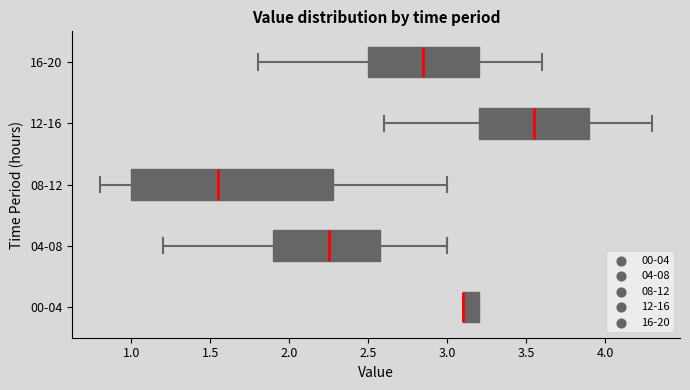

Comparing the boxes themselves (not the whiskers), which one is the widest?

08-12